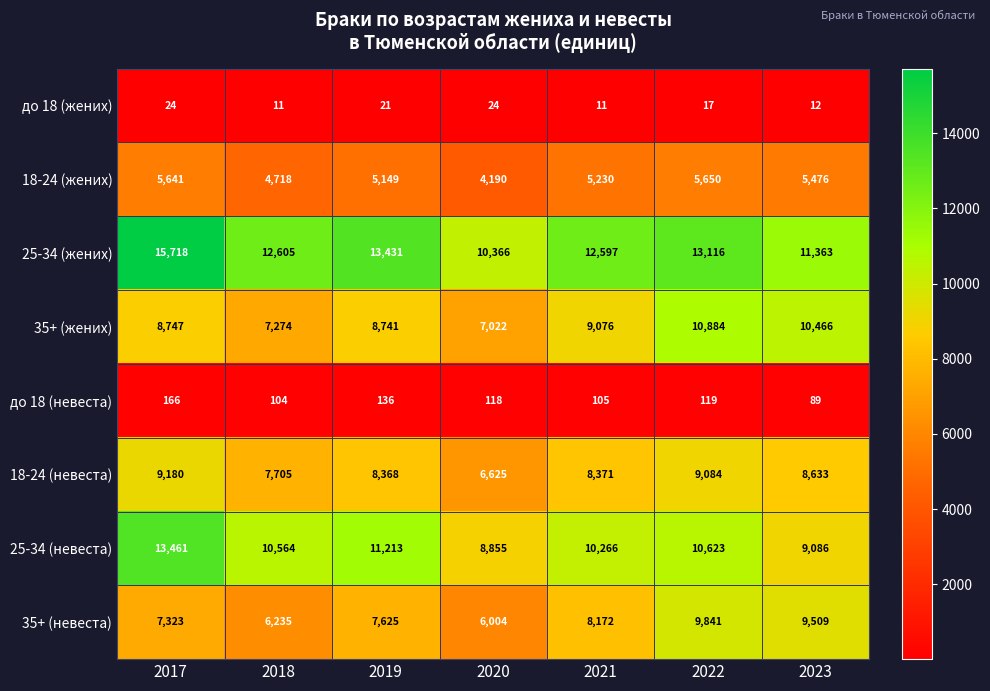

What is the sum of the 35+ (жених) values at 2018 and 2021?

16350